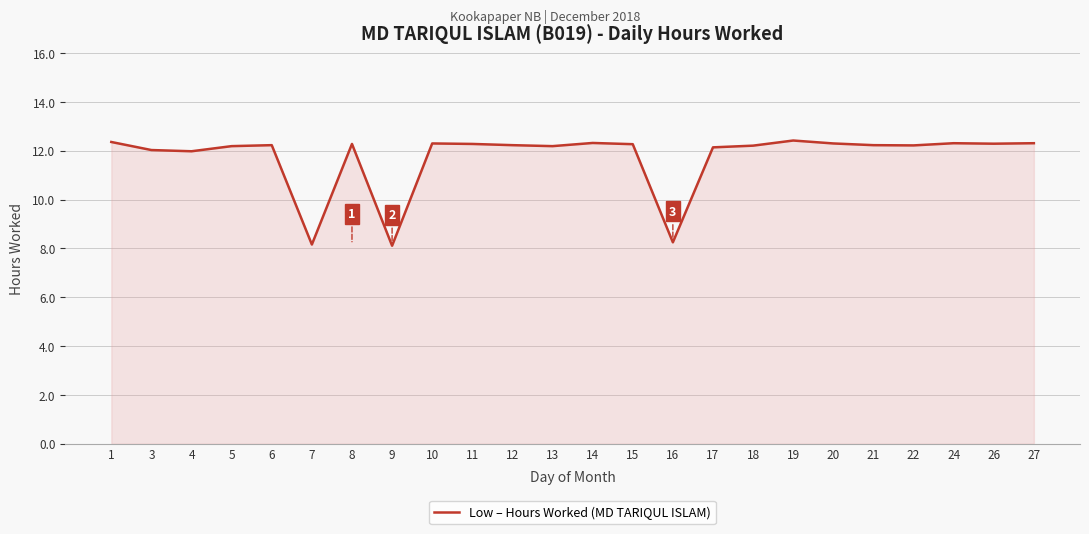

Where does the data first go above 12?

1